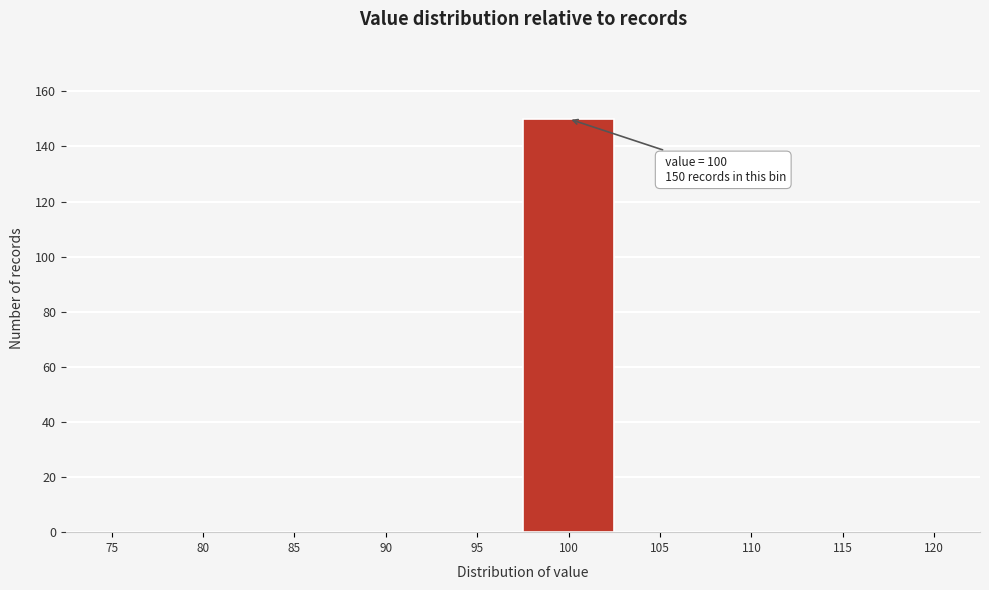

Reading right to left, extract all data points from this chart.

120=0	115=0	110=0	105=0	100=150	95=0	90=0	85=0	80=0	75=0